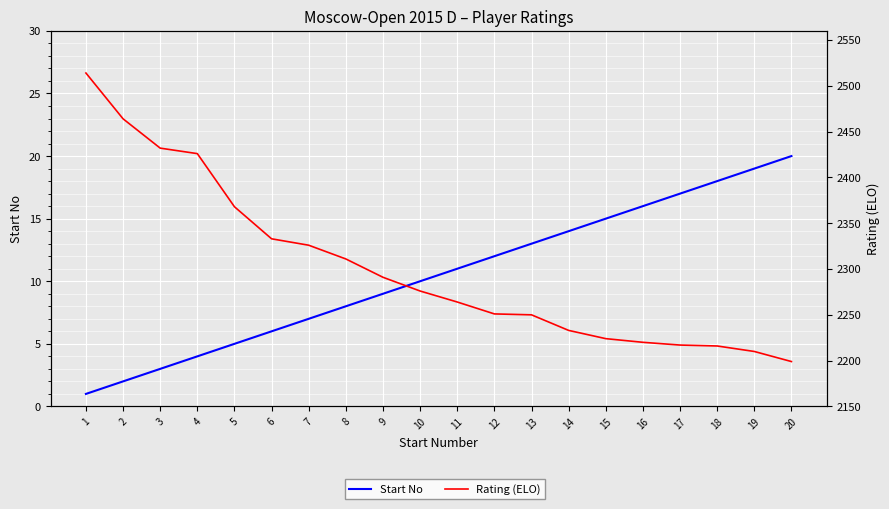

Reading right to left, extract all data points from this chart.

Start No: 20=20	19=19	18=18	17=17	16=16	15=15	14=14	13=13	12=12	11=11	10=10	9=9	8=8	7=7	6=6	5=5	4=4	3=3	2=2	1=1
Rating (ELO): 20=2199	19=2210	18=2216	17=2217	16=2220	15=2224	14=2233	13=2250	12=2251	11=2264	10=2276	9=2291	8=2311	7=2326	6=2333	5=2368	4=2426	3=2432	2=2464	1=2514